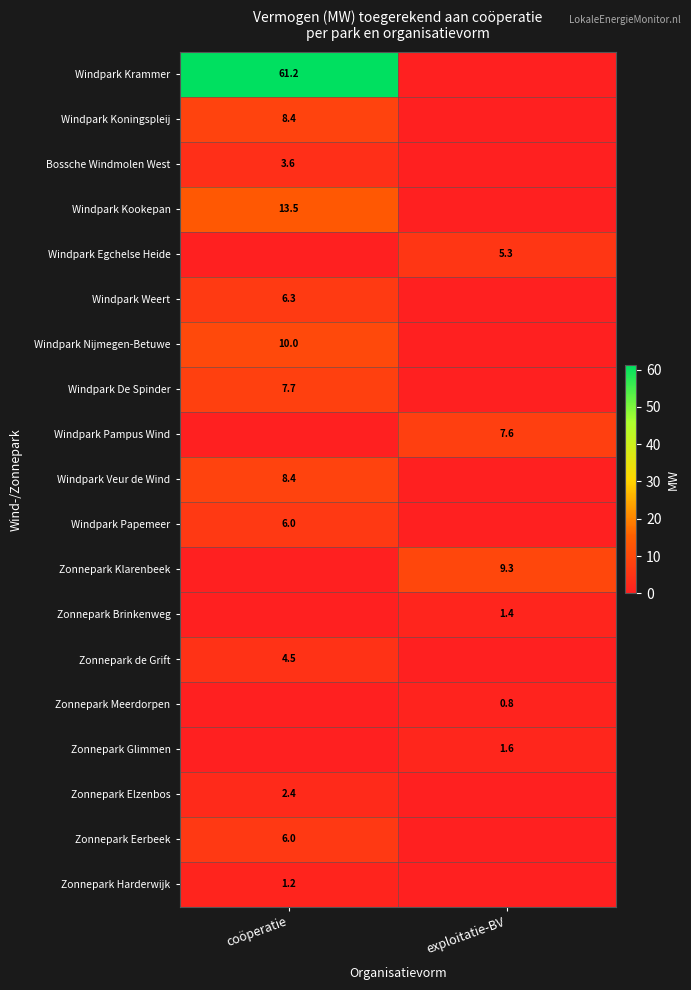

Is it true that Zonnepark Klarenbeek equals 14.9 at exploitatie-BV?

False